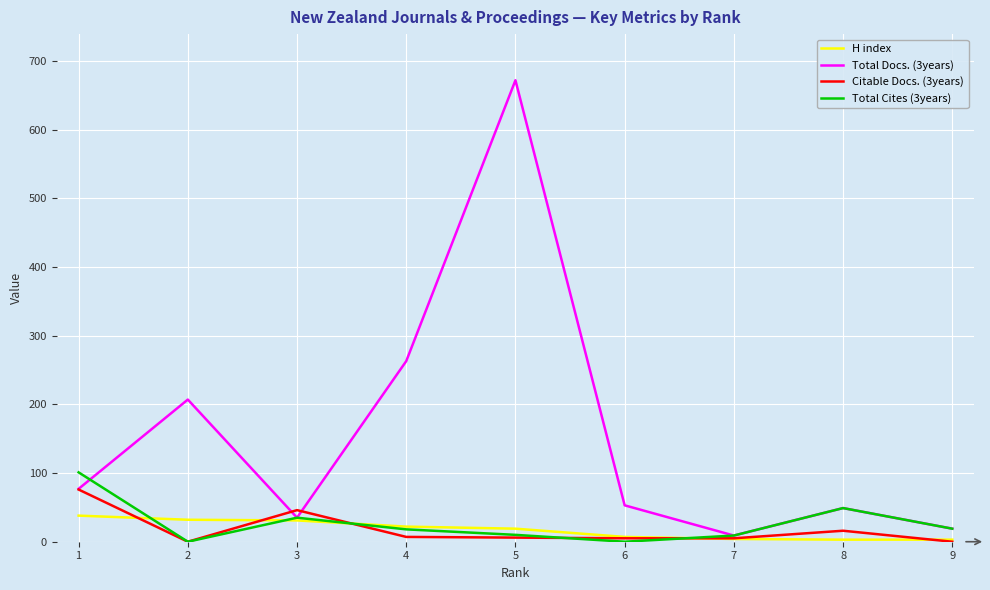

Which series has the widest spread of values?

Total Docs. (3years)